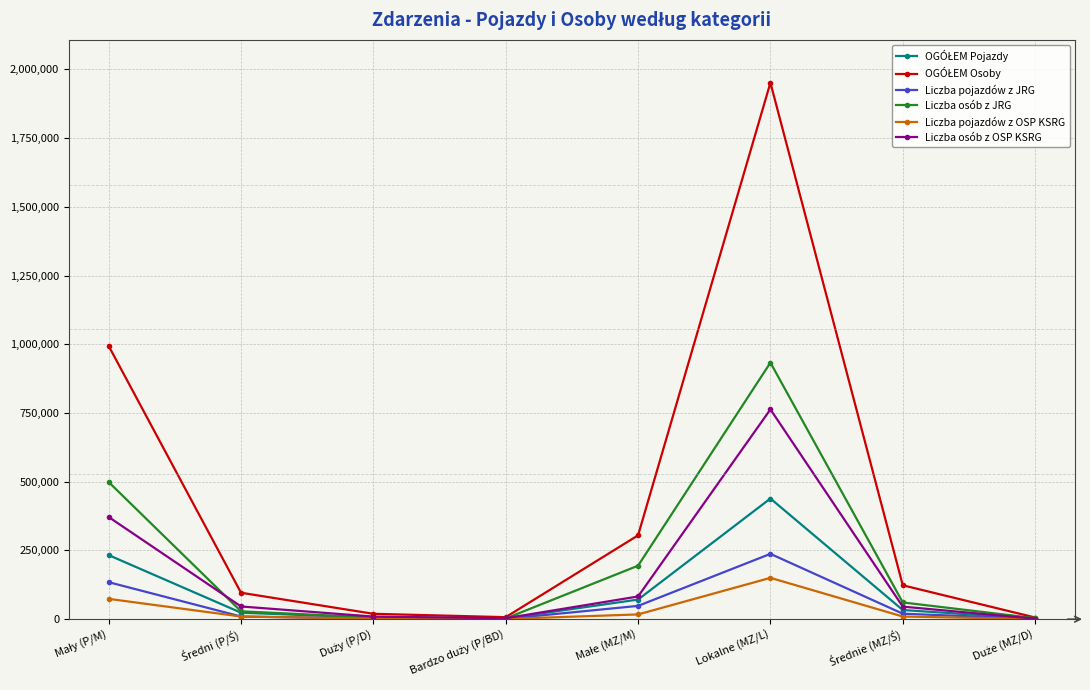

Is it true that Liczba osób z JRG equals 933156 at Lokalne (MZ/L)?

True